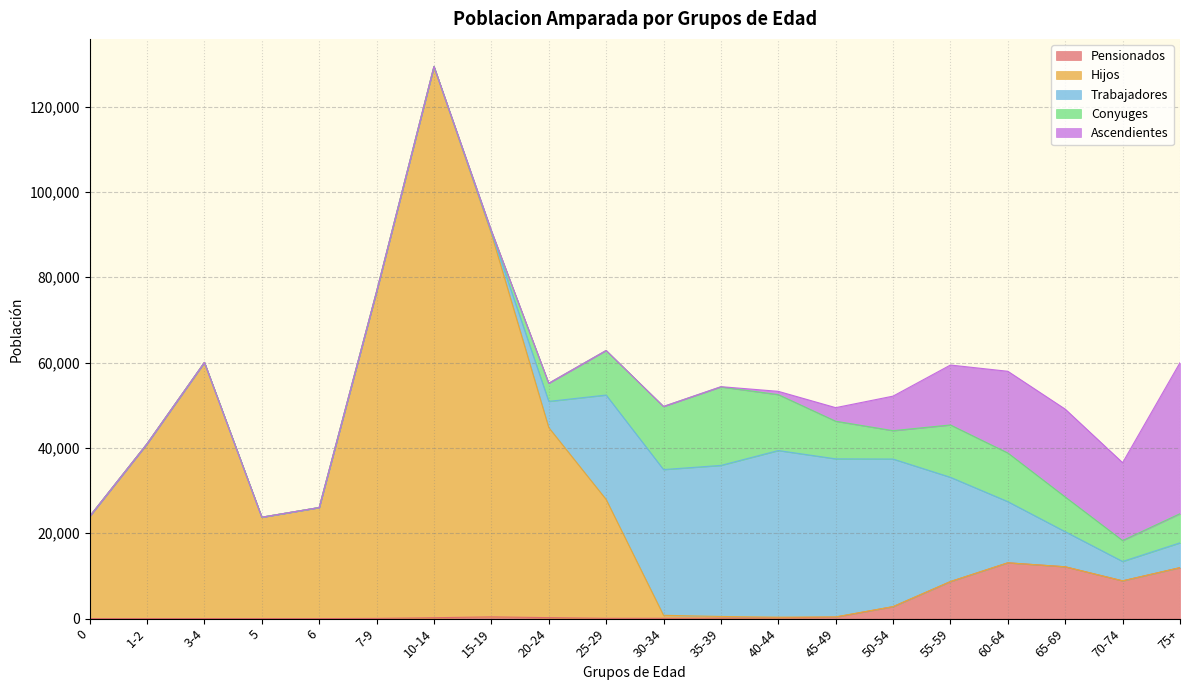

Where is the first local minimum for Conyuges?

50-54